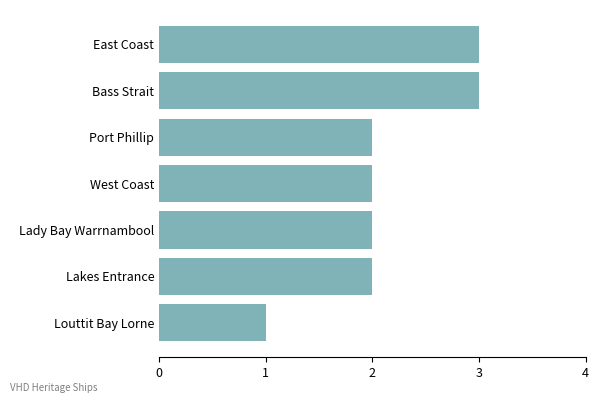

What is the difference between the maximum and second lowest values?

1